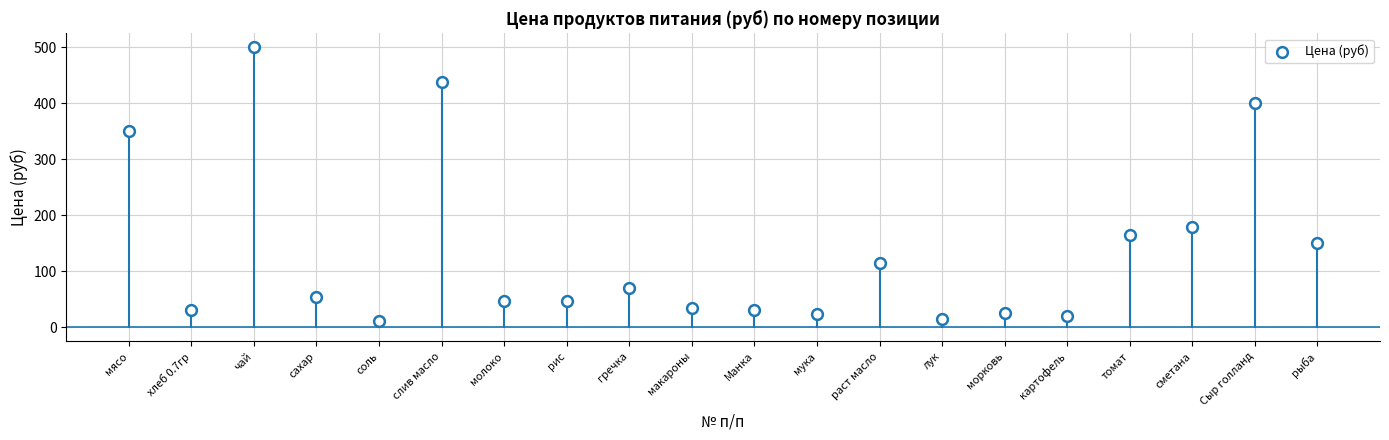

What is the range of X values (max minus min)?

19.0